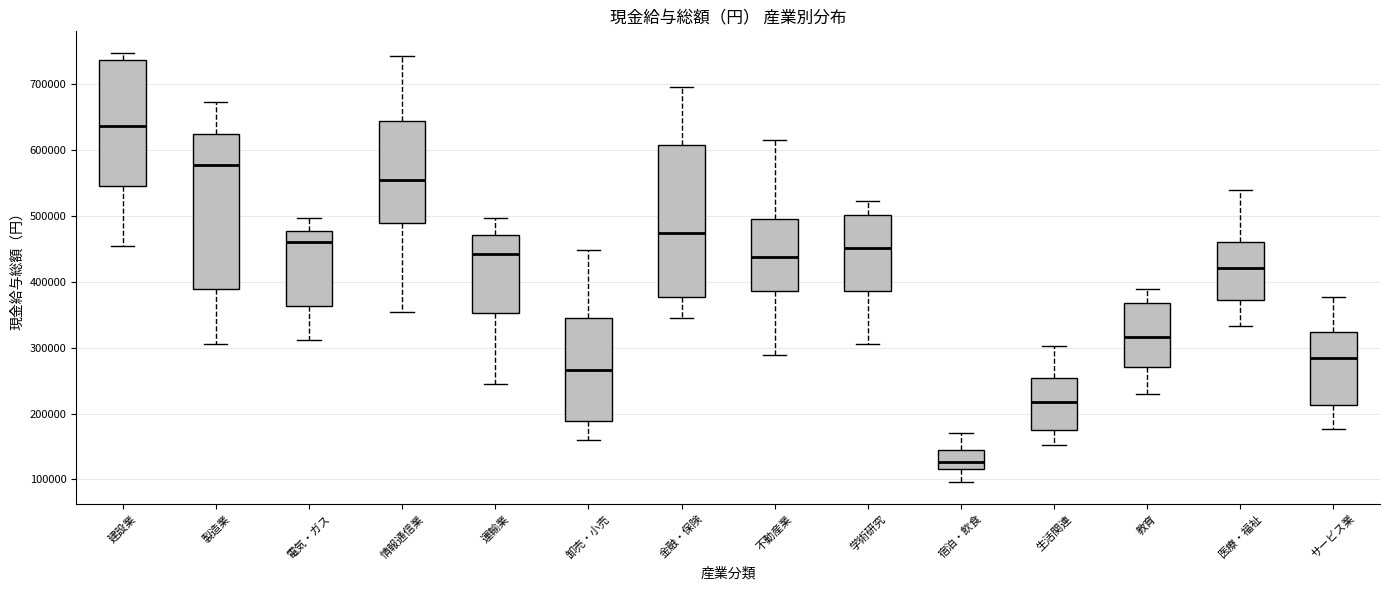

Which box has the lowest median line?

宿泊・飲食